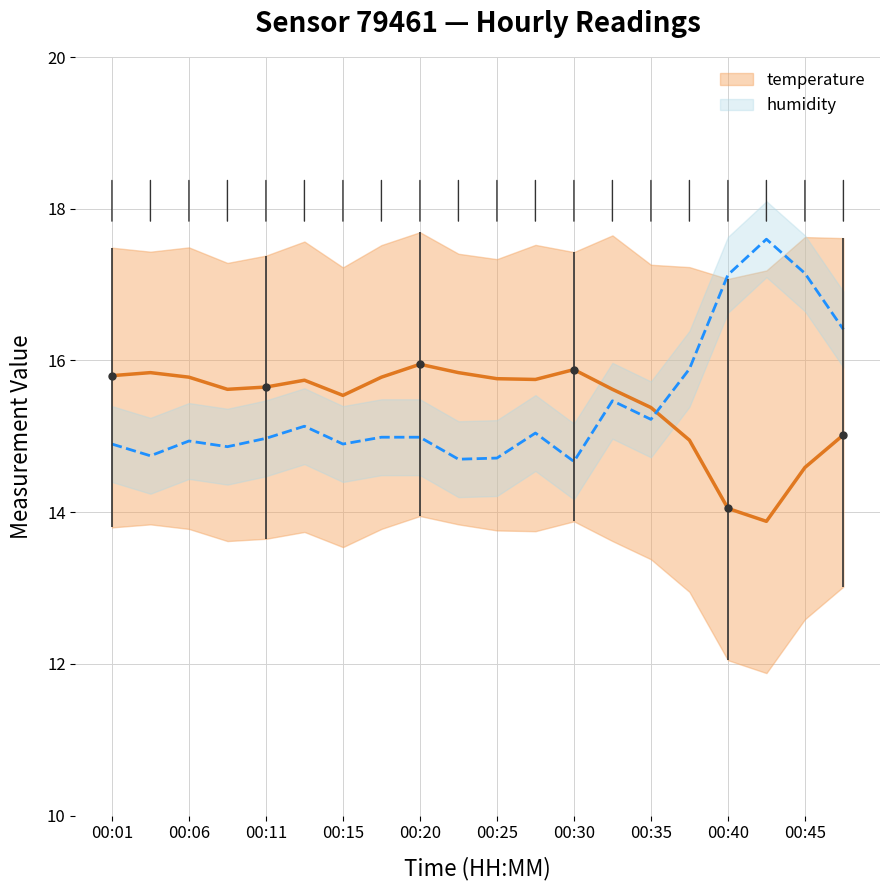

After their last crossing, which series has the higher values: humidity or temperature?

humidity